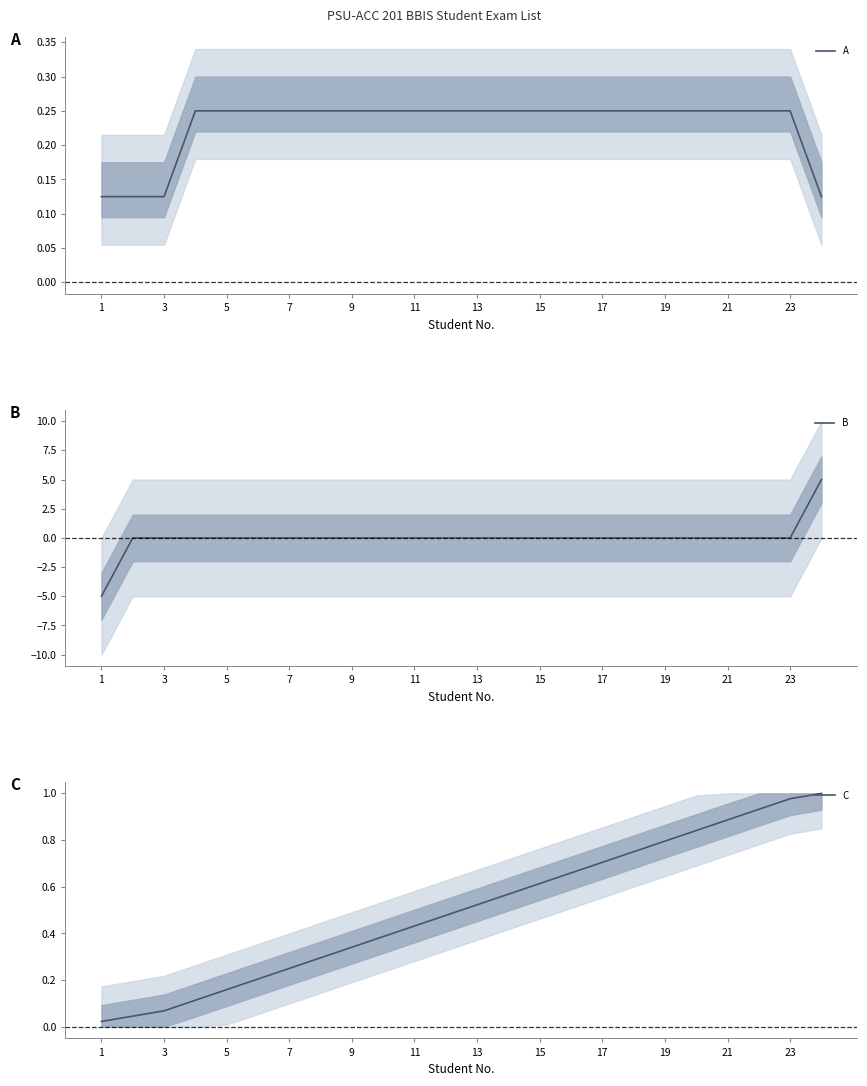

True or false: C and A intersect in this chart.

False